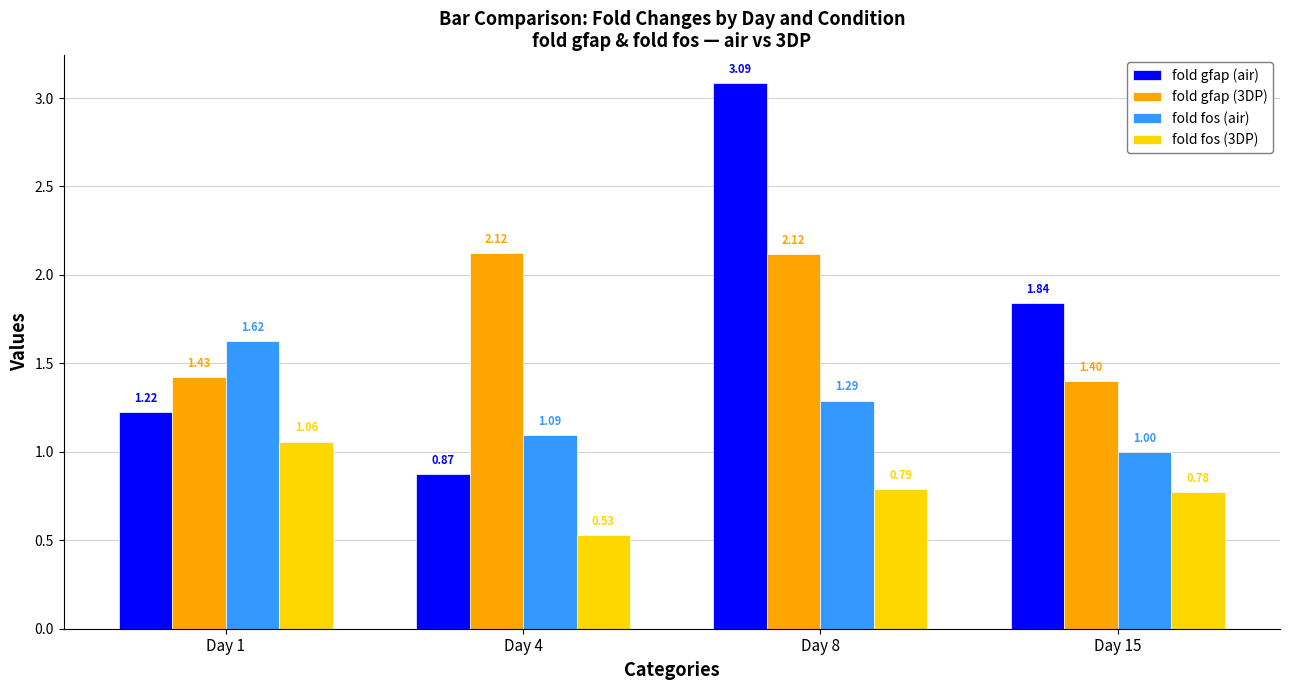

True or false: fold fos (3DP) has a value of 0.3 at Day 4.

False